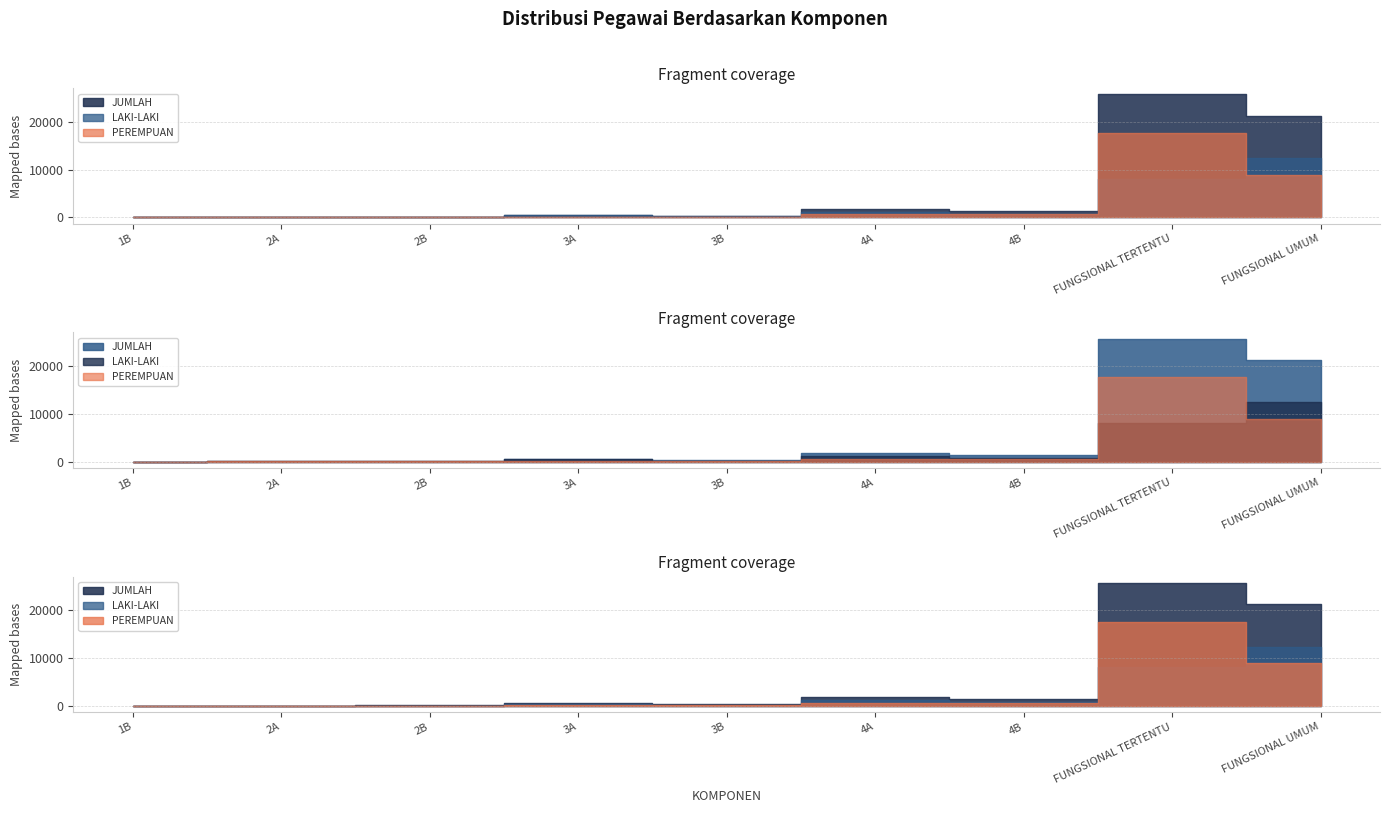

List the series in order of their peak value, lowest first.

LAKI-LAKI, PEREMPUAN, JUMLAH